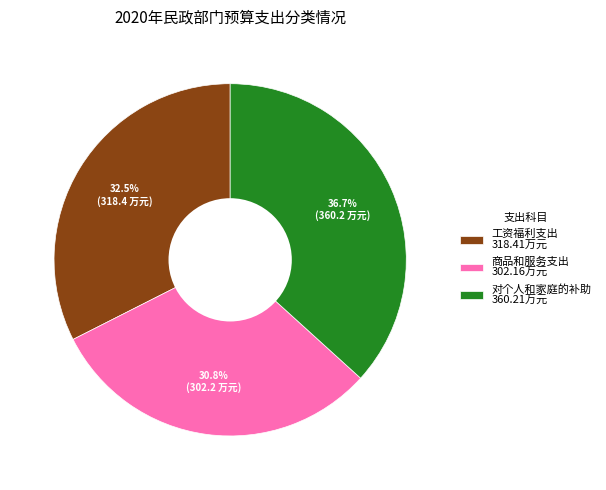

To the nearest percent, what is the difference between the 商品和服务支出 and 对个人和家庭的补助 slice percentages?

6%